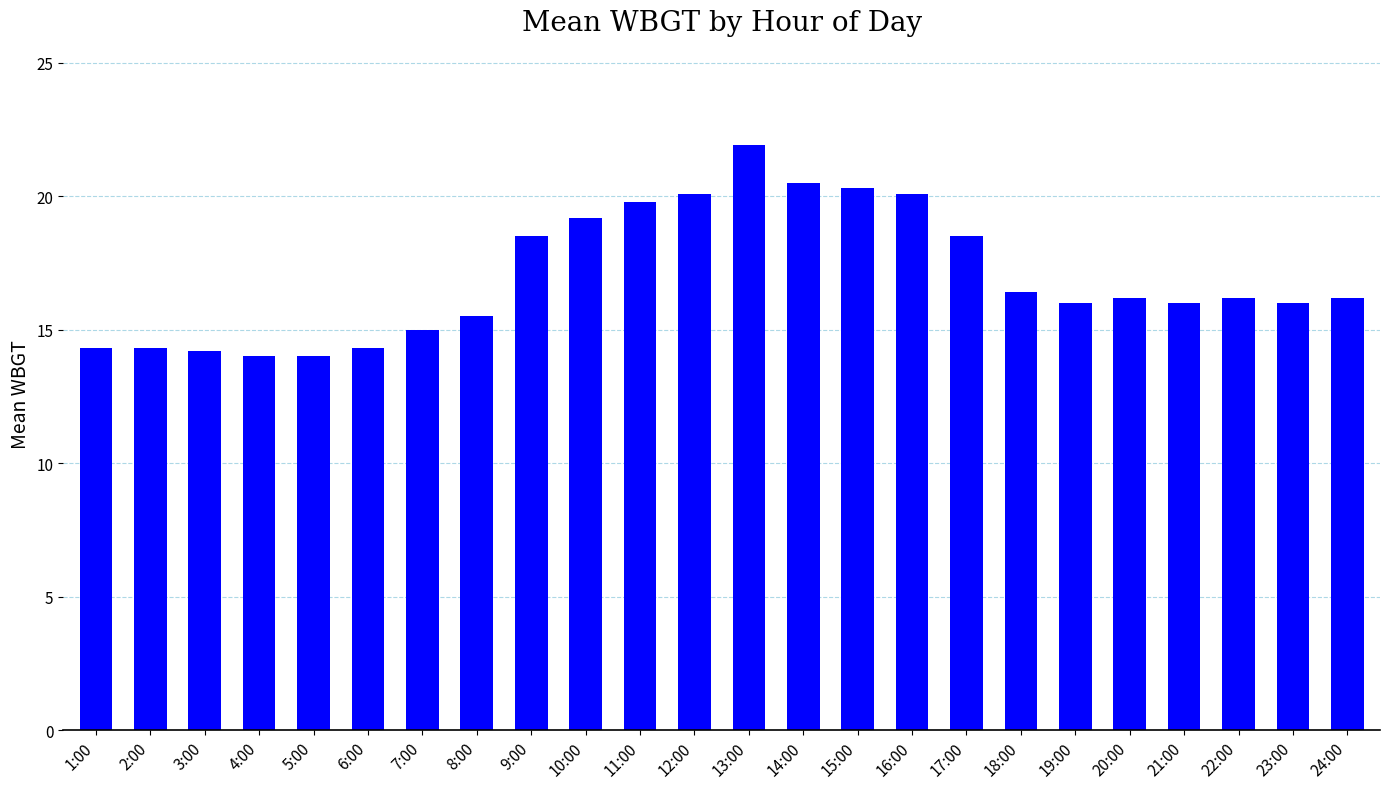

Which label corresponds to the largest value in the chart?

13:00